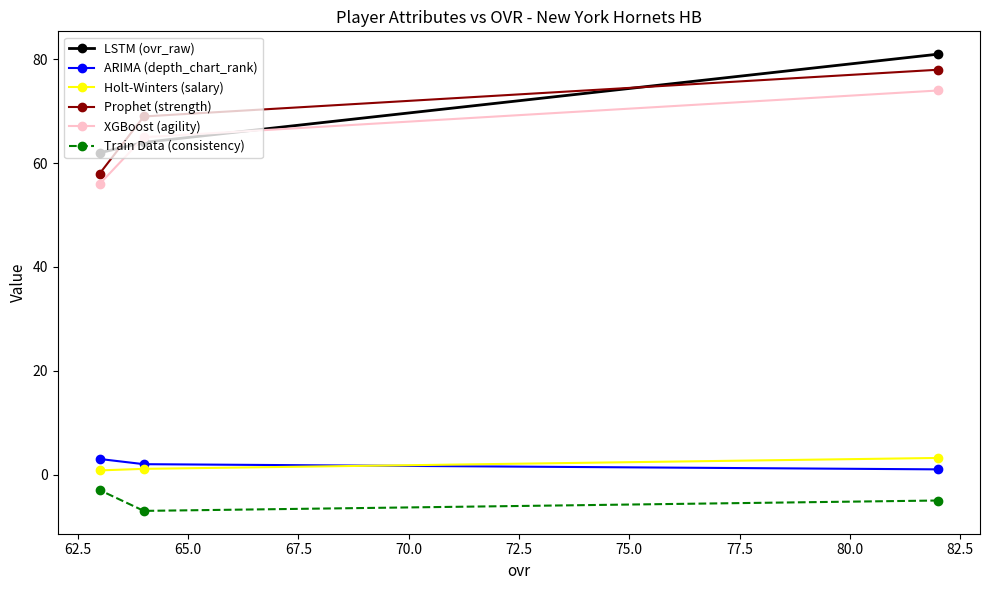

What is the minimum value for LSTM (ovr_raw)?

62.0